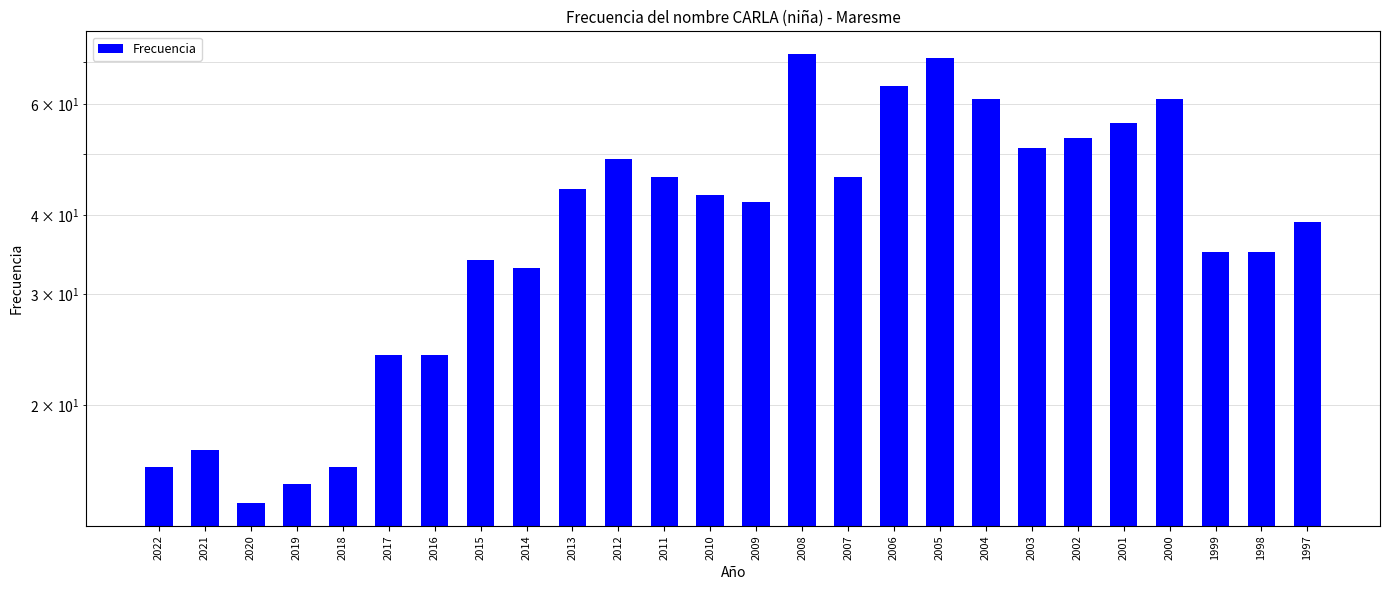

What value does the data have at 1997?

39